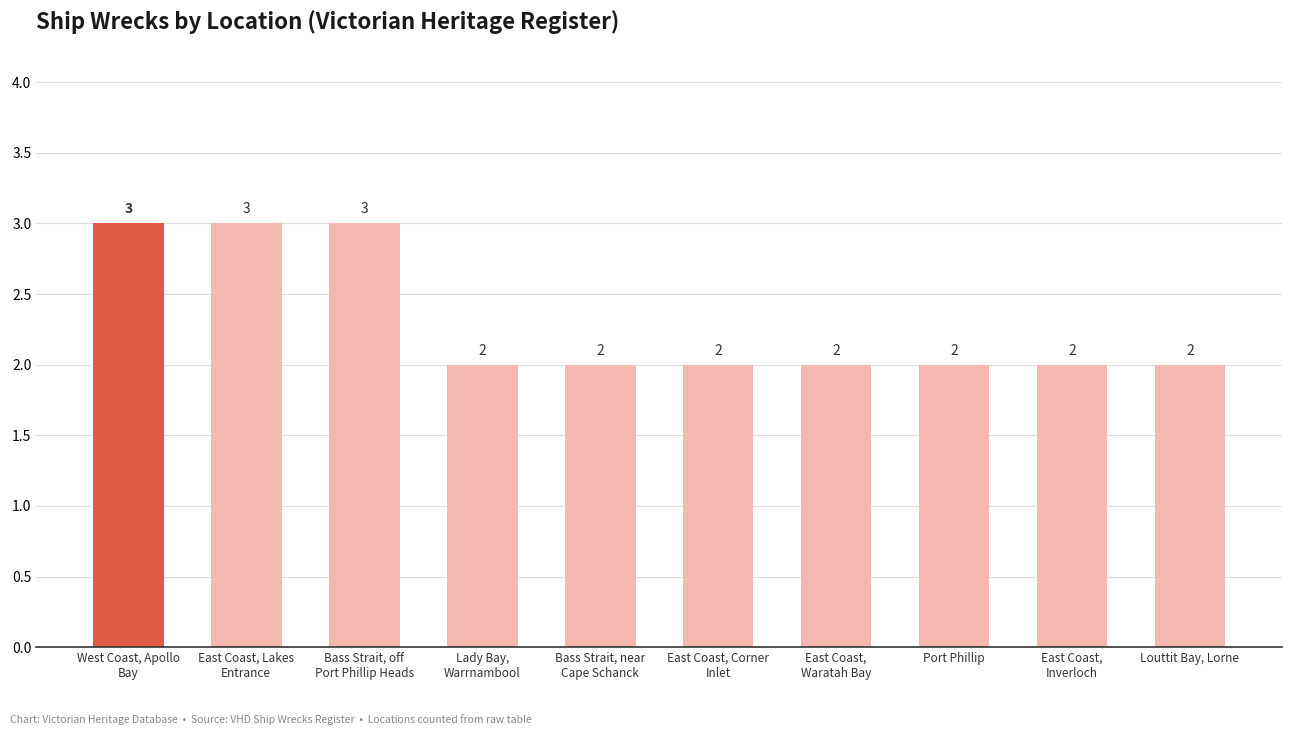

Reading left to right, extract all data points from this chart.

3	3	3	2	2	2	2	2	2	2